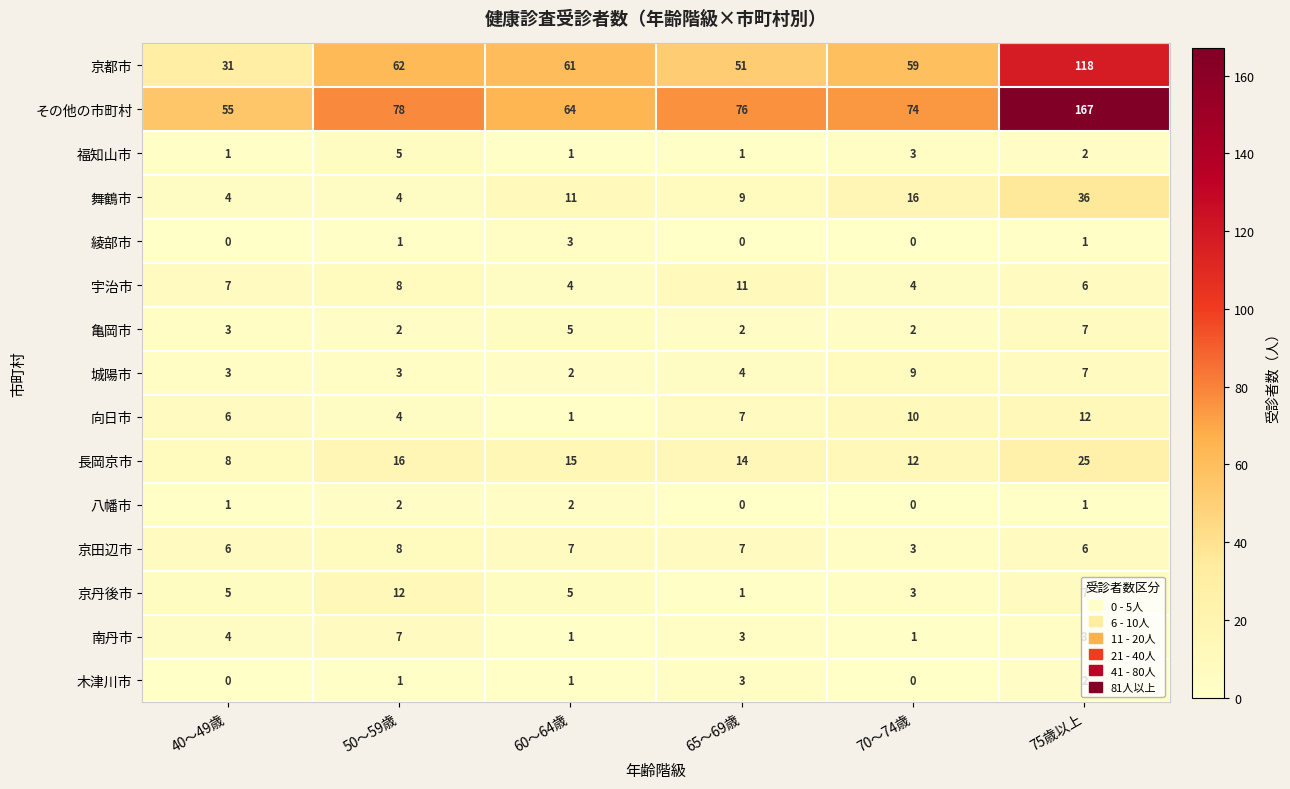

What is the approximate value of 宇治市 at 40～49歳?

7